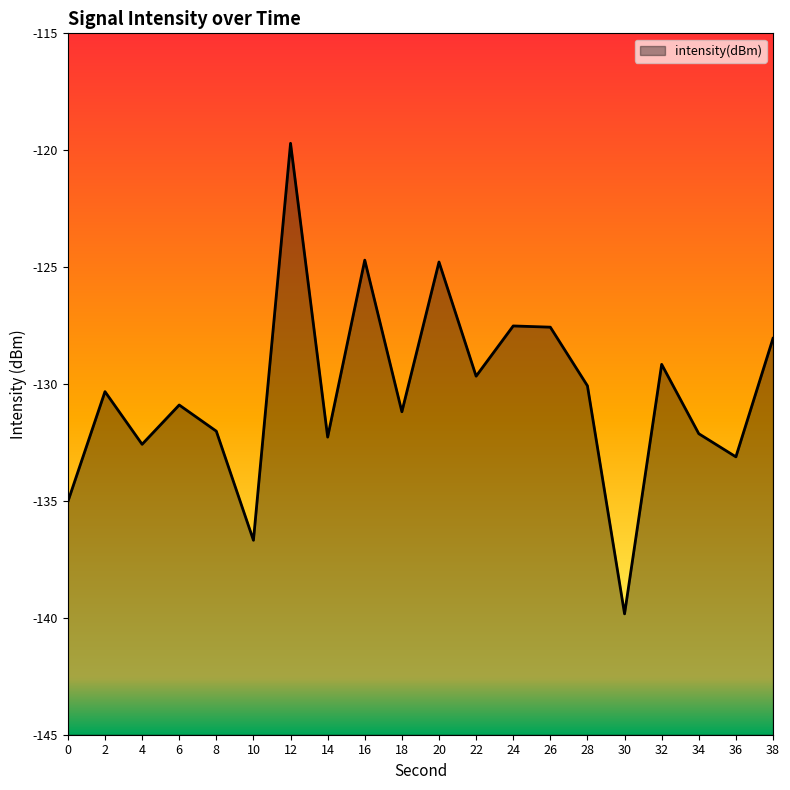

The chart shows a value of -129.7 at 22. True or false?

True